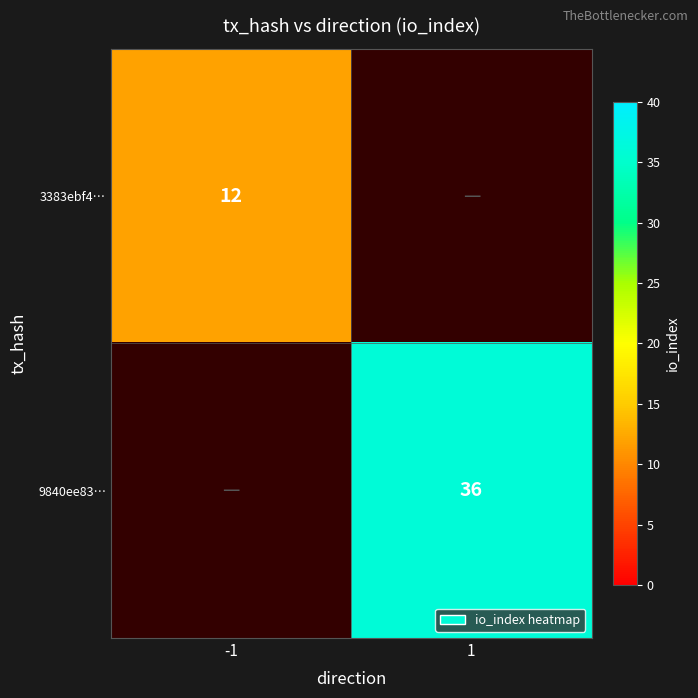

Is the value of 9840ee83… at 1 greater than the value of 3383ebf4… at -1?

Yes